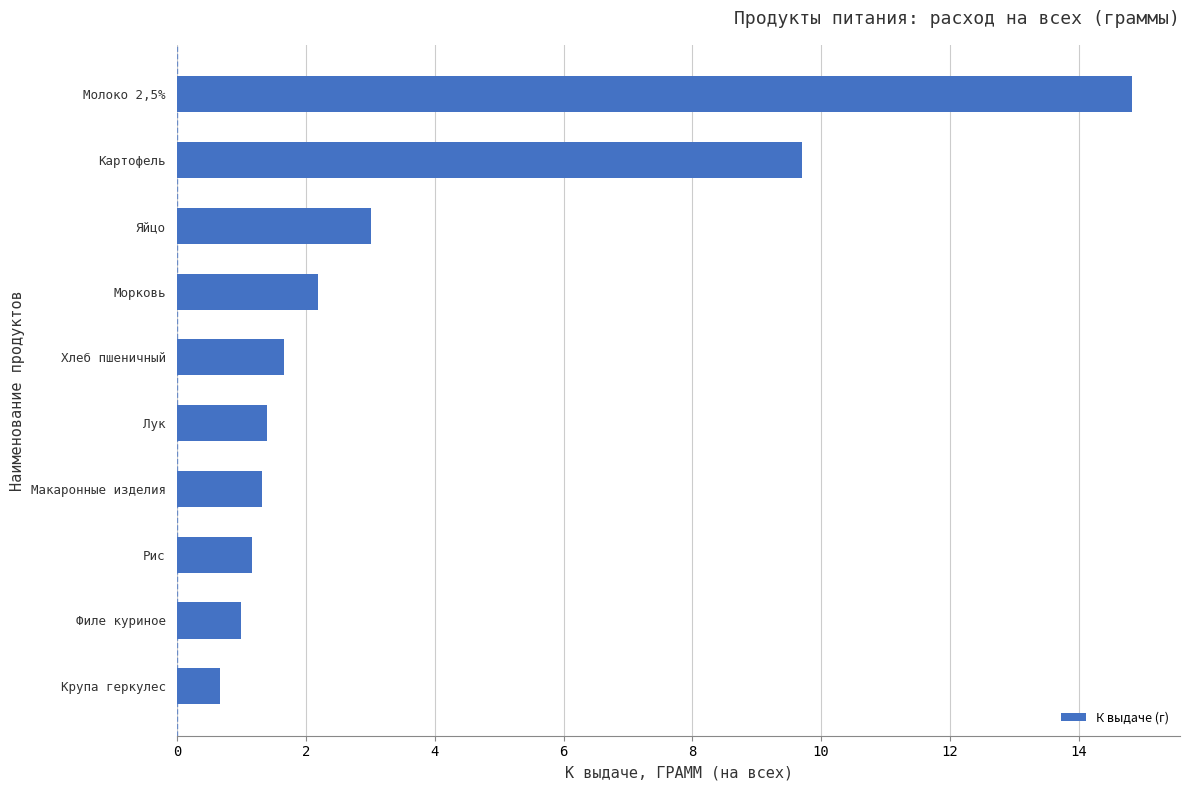

The value at Макаронные изделия is 1.3. True or false?

True